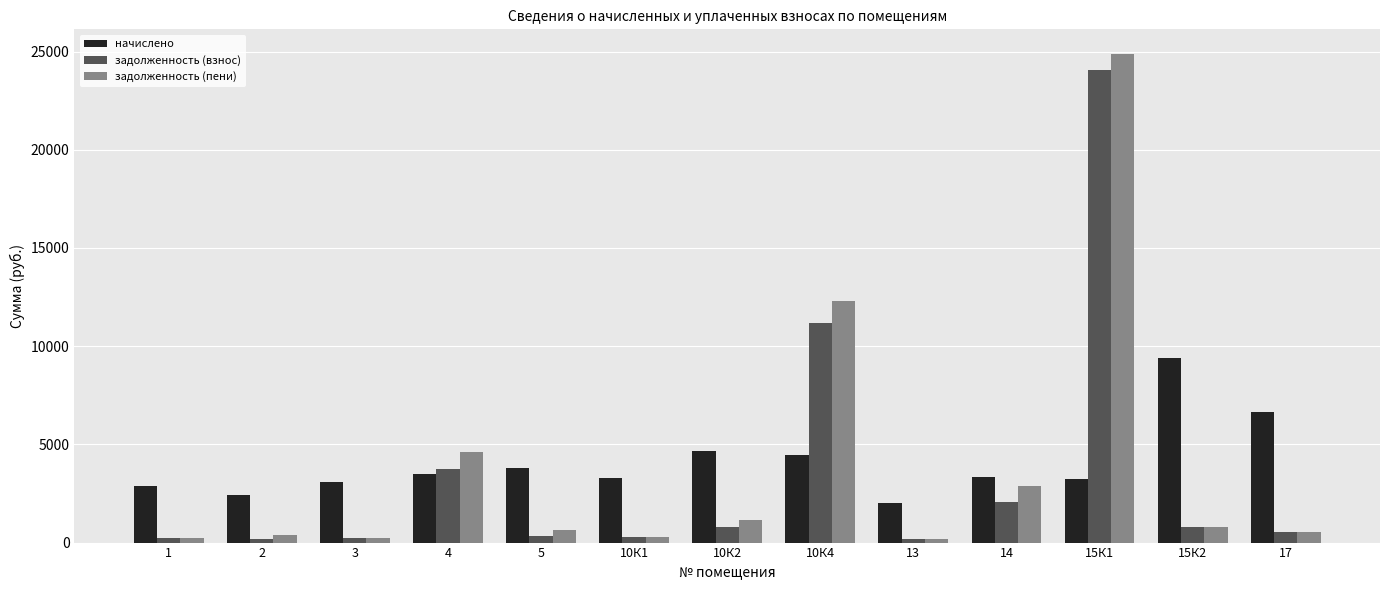

What is the label of the 4th bar from the right?

14